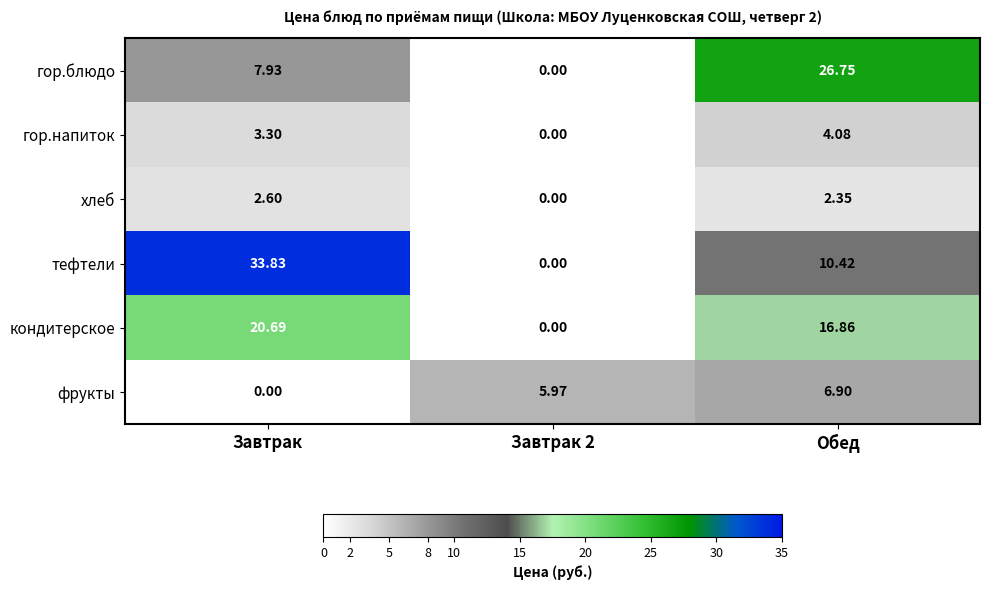

Which series has the largest range (max minus min)?

тефтели